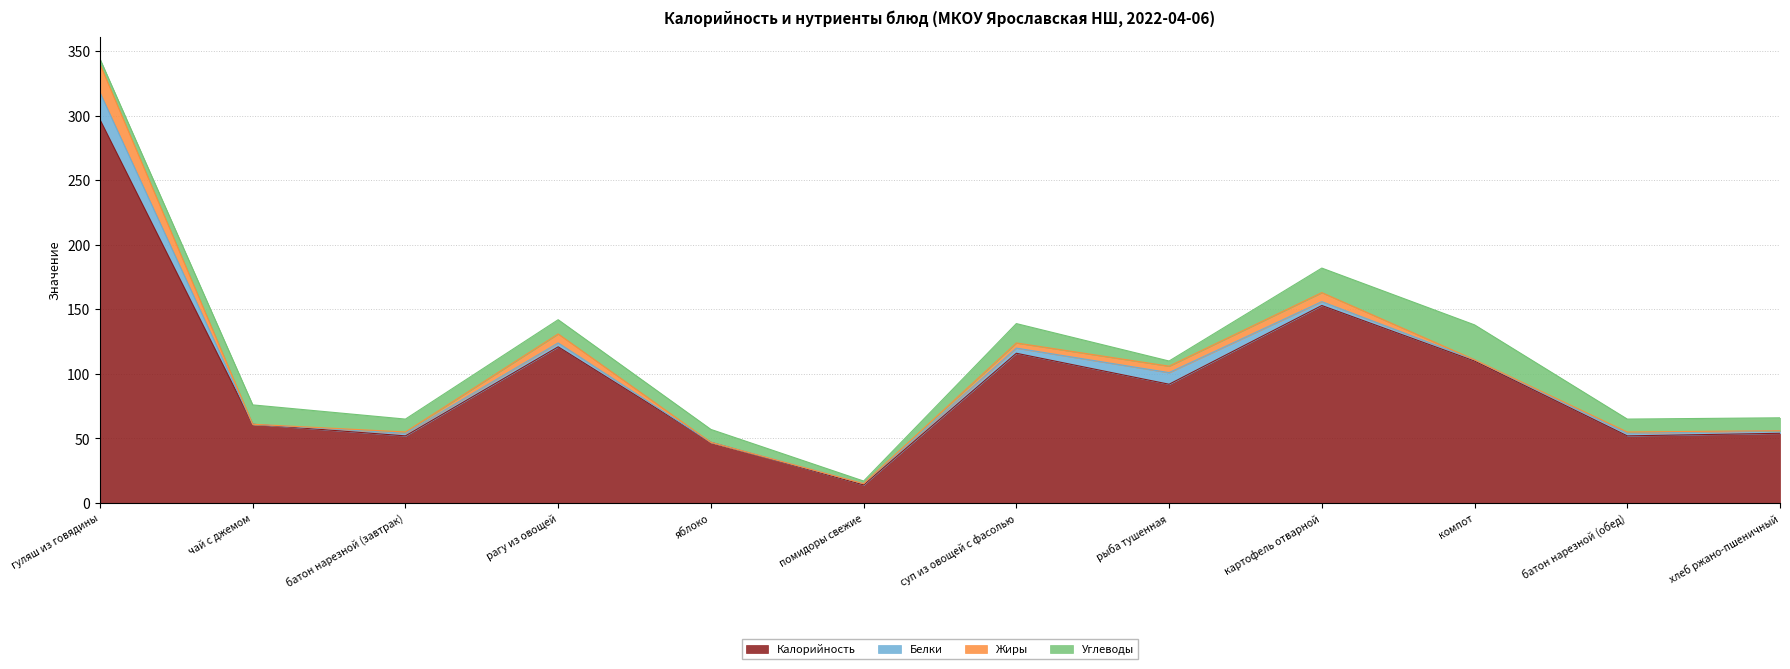

What is the approximate value of Калорийность at гуляш из говядины?

297